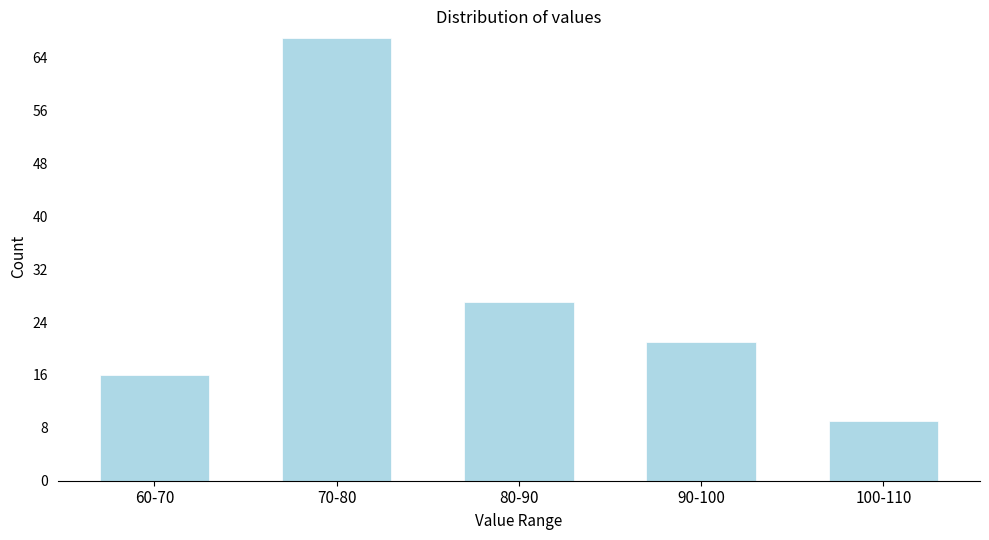

Reading right to left, list all the values displayed in this chart.

9	21	27	67	16